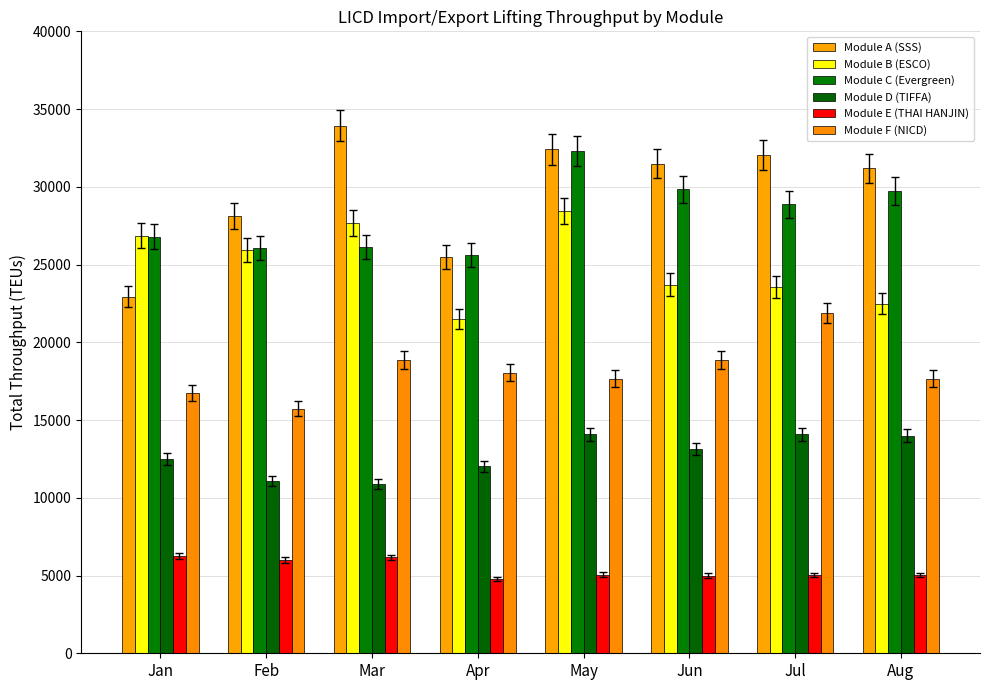

How many bars are there in each group?

6